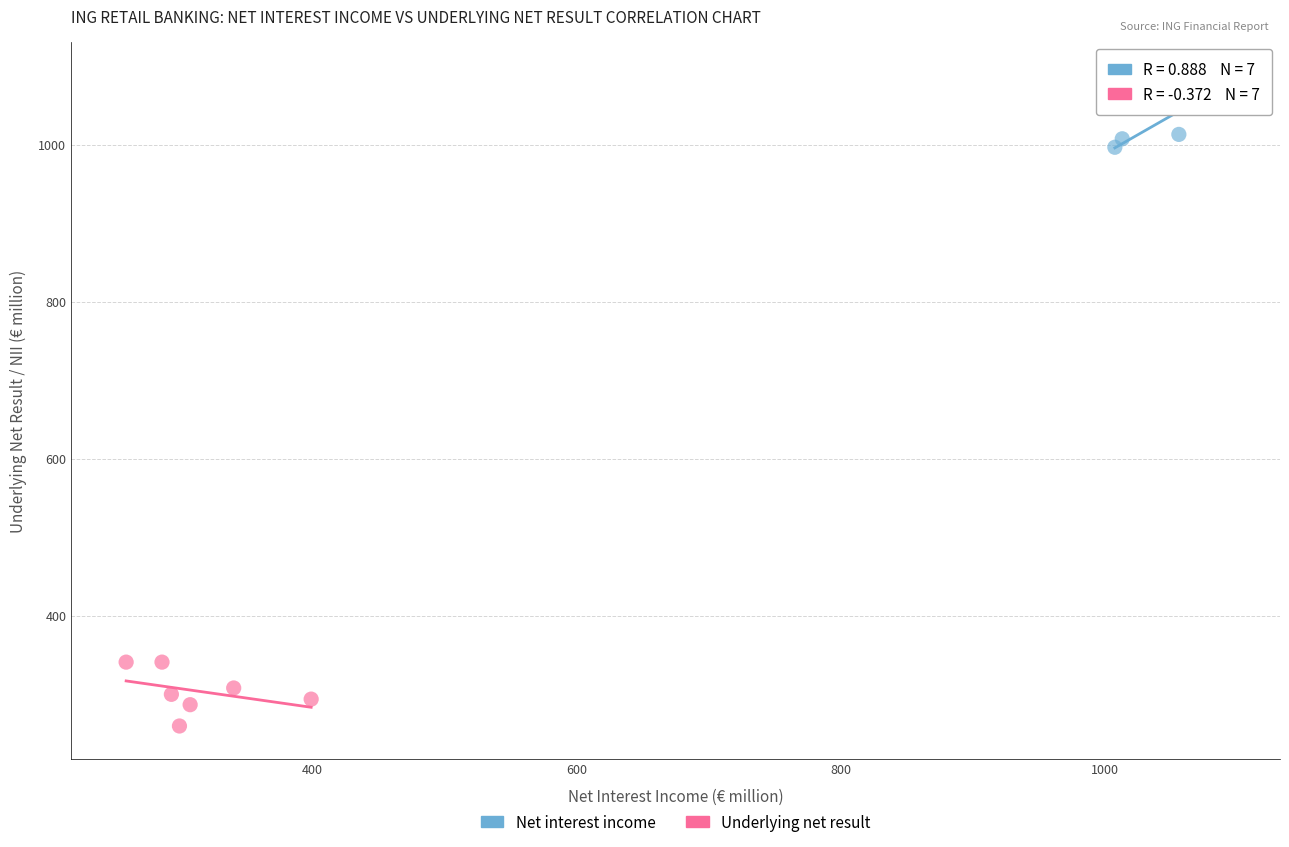

Which series contains the lowest Y value?

Underlying net result